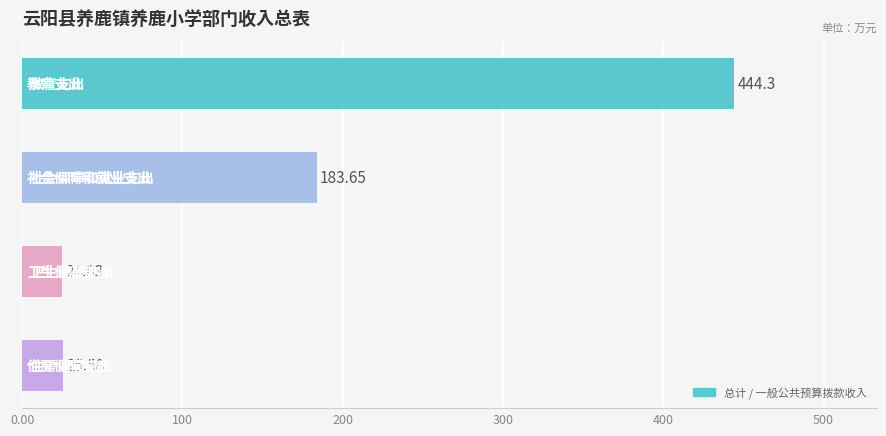

What is the maximum value shown in the chart?

444.3